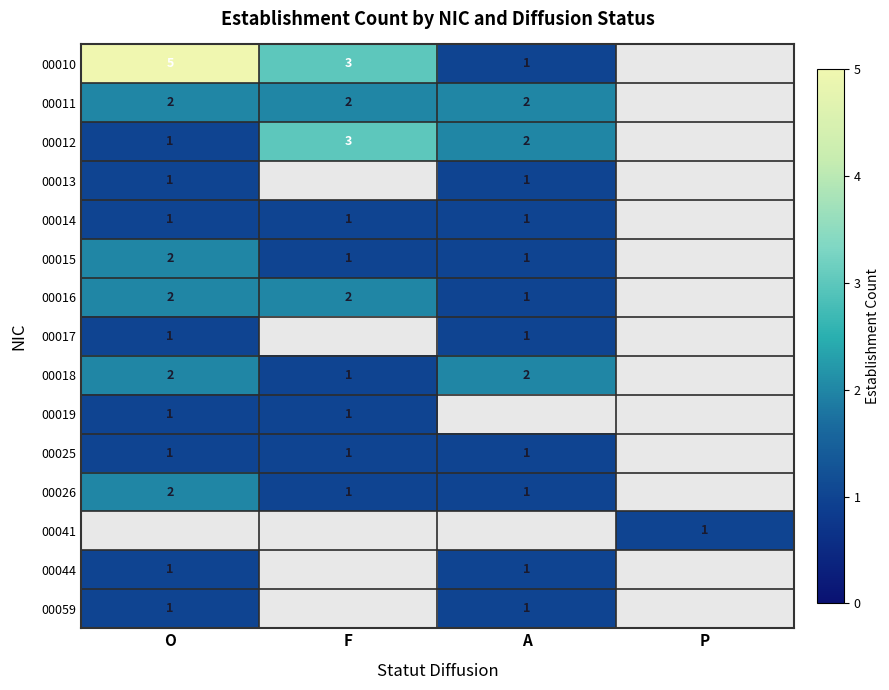

The 00017 series shows 0.5 at O. True or false?

False